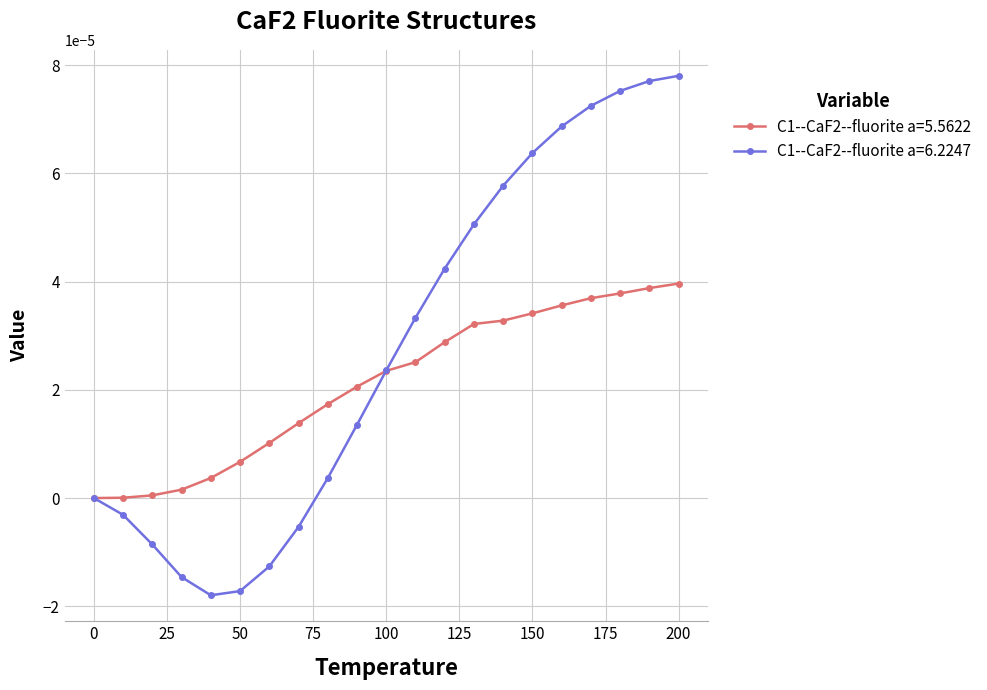

Which series has the largest total across all categories?

C1--CaF2--fluorite a=6.2247